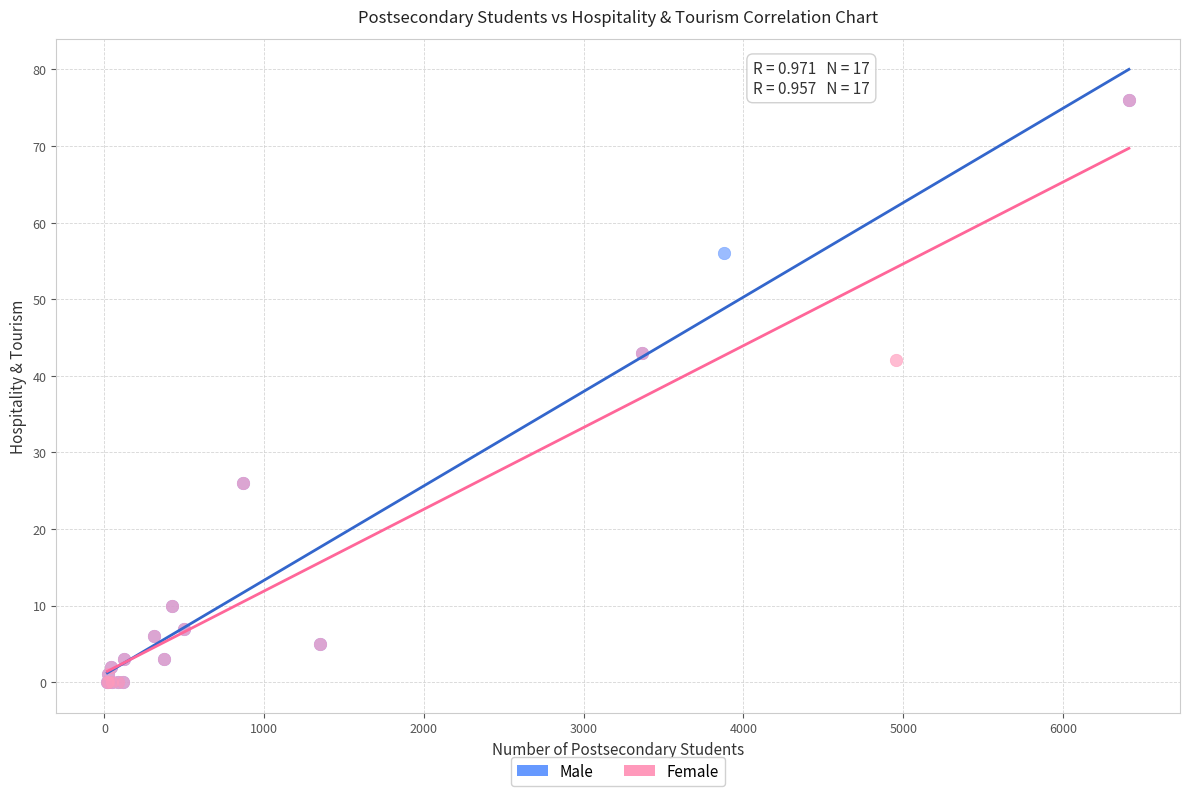

What are all the series names shown in the legend?

Male, Female